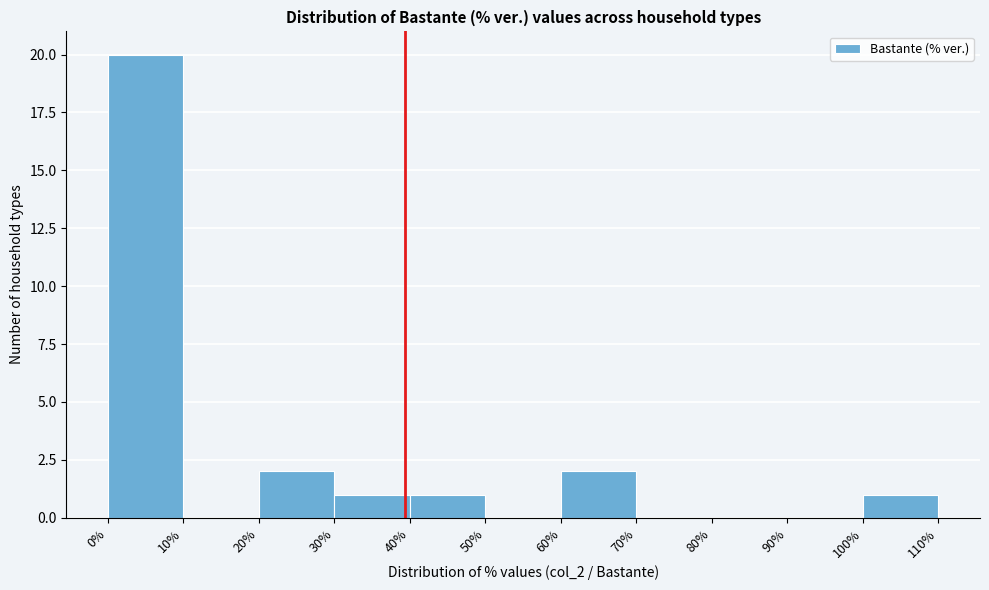

Reading left to right, list every bar in this chart as the range it spans on the x-axis followed by its height. The values are not printed on the chart, so give them approximately, as read against the axis.

0% to 10%: 20
10% to 20%: 0
20% to 30%: 2
30% to 40%: 1
40% to 50%: 1
50% to 60%: 0
60% to 70%: 2
70% to 80%: 0
80% to 90%: 0
90% to 100%: 0
100% to 110%: 1